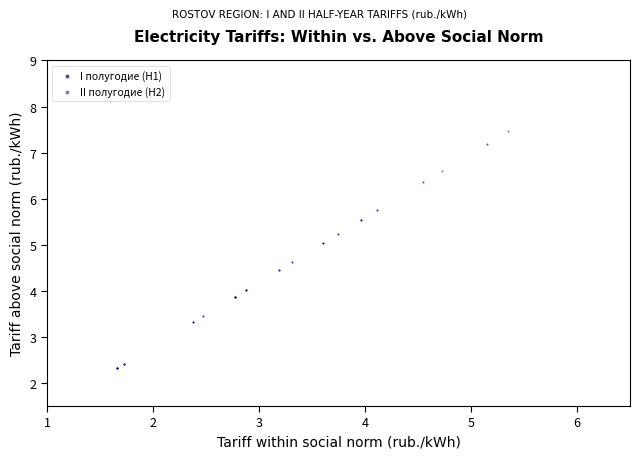

Which series has the widest spread of Y values?

II полугодие (H2)